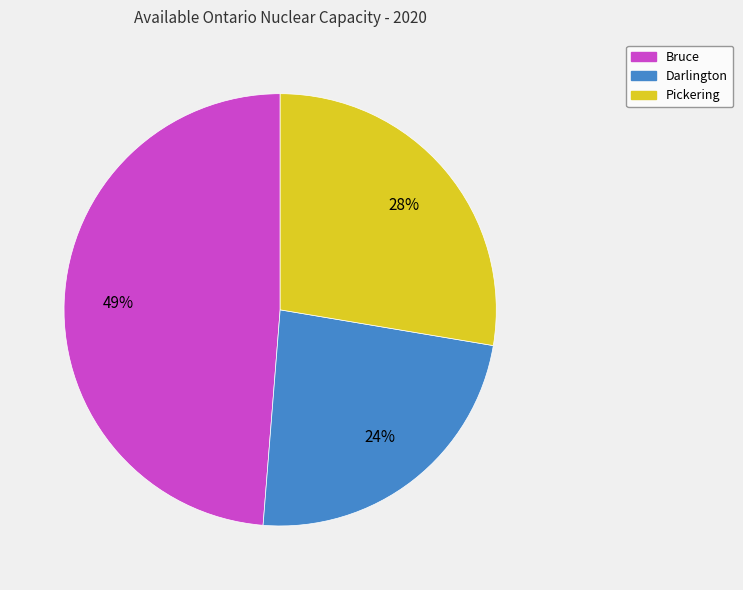

Do Darlington and Pickering together represent more than half of the pie?

Yes